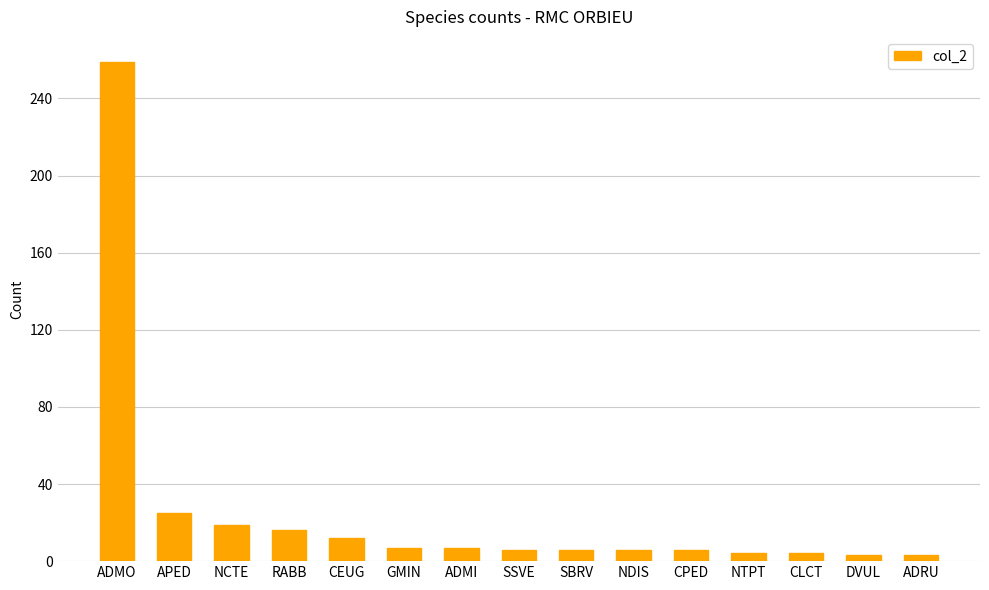

What is the average value?

26